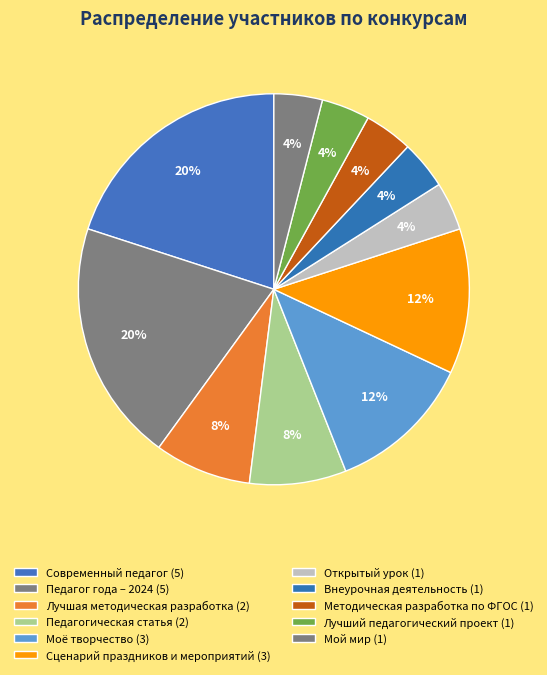

To the nearest percent, what is the difference between the largest and smallest slice percentages?

16%